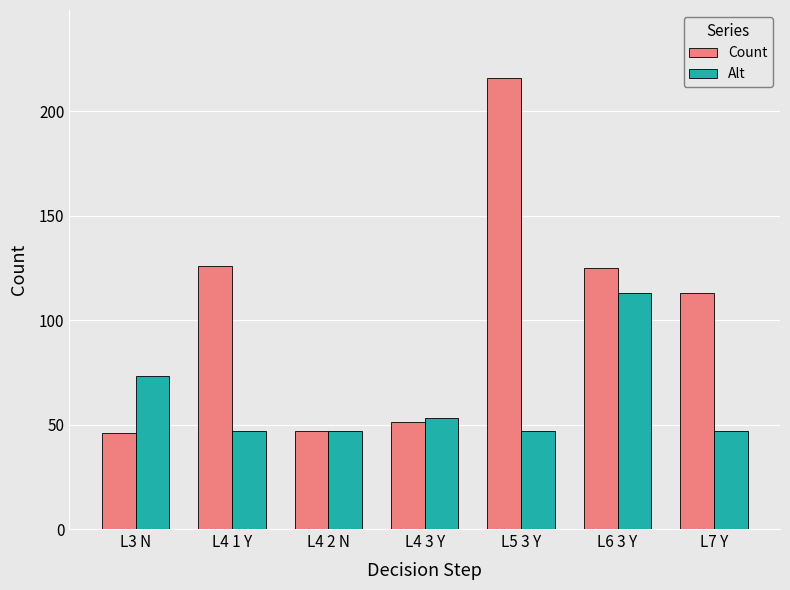

What position from the right is L4 3 Y?

4